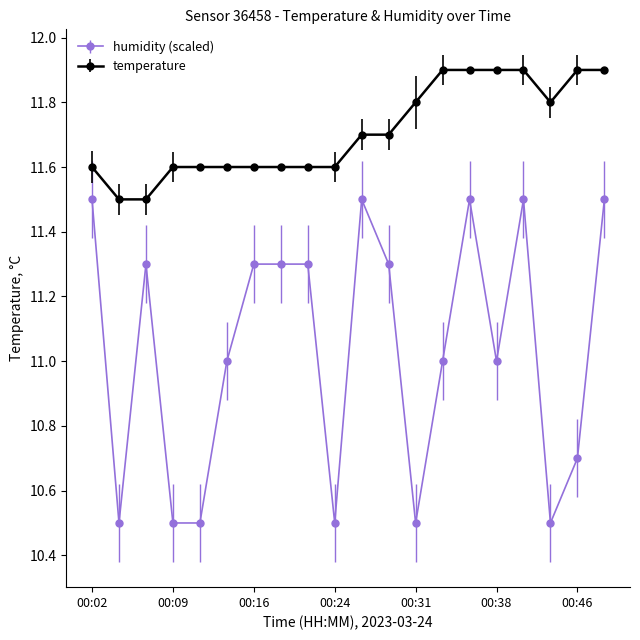

True or false: humidity (scaled) has more than 1 interior local peaks.

True